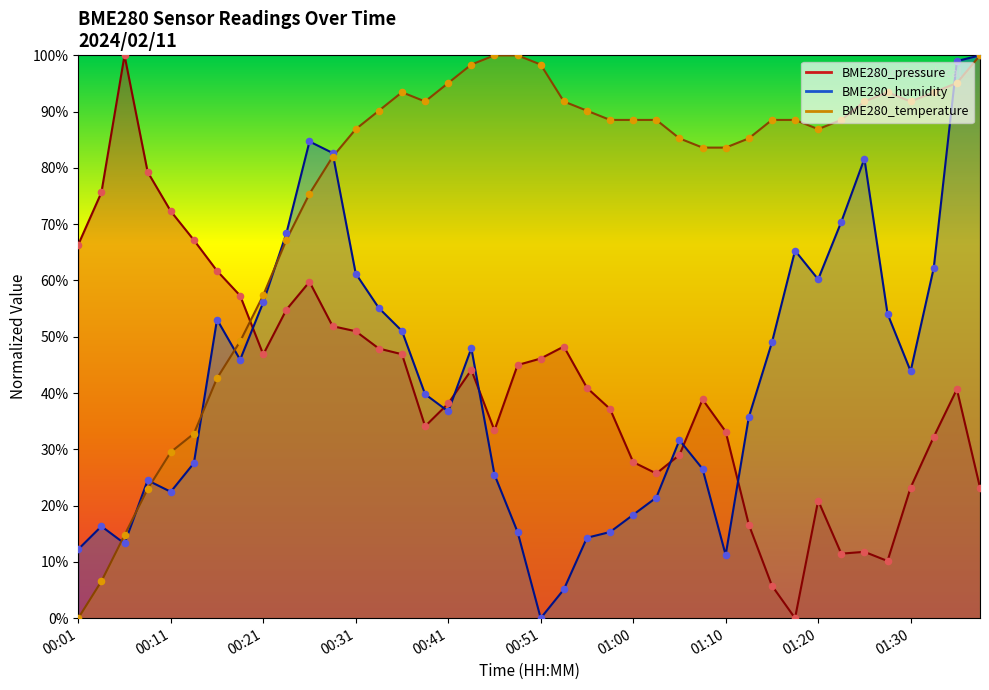

At how many categories does at least one series exceed 43?

40